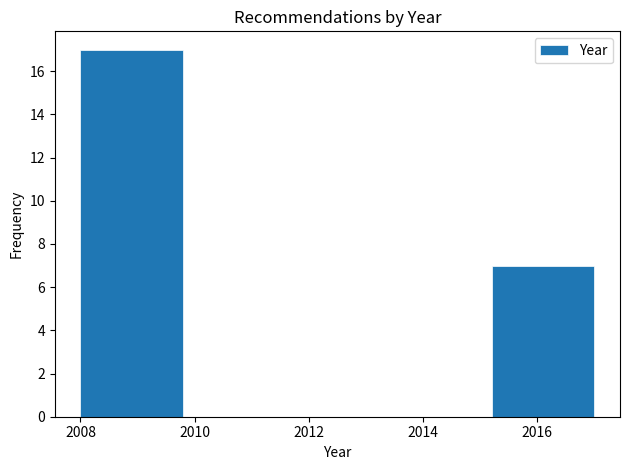

Which range on the x-axis has the tallest bar?

2008.0 to 2009.8